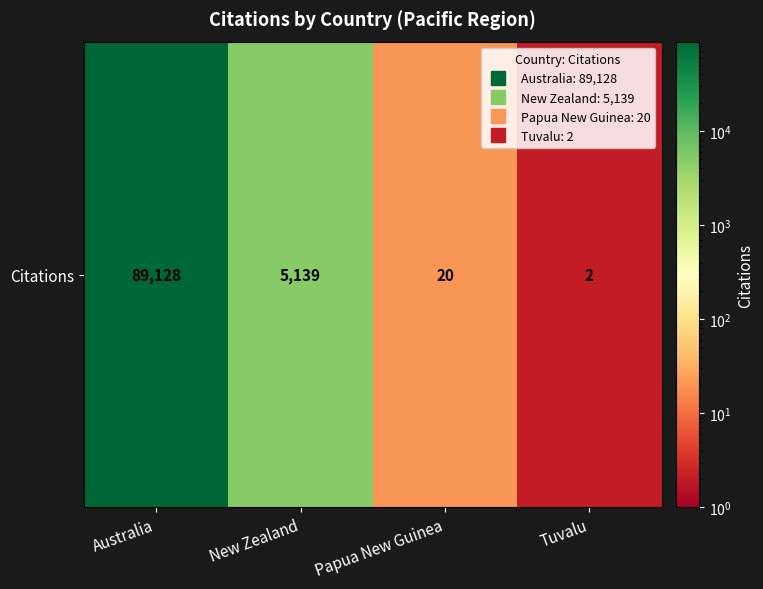

Rank the categories by value from highest to lowest.

Australia, New Zealand, Papua New Guinea, Tuvalu